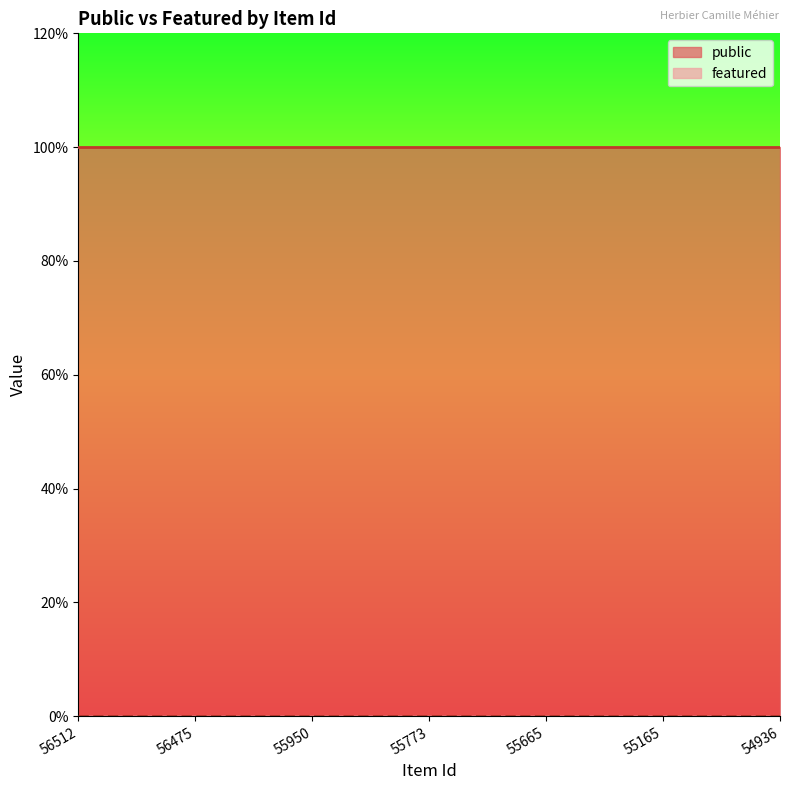

At 55950, list the series in order from largest to smallest.

public, featured